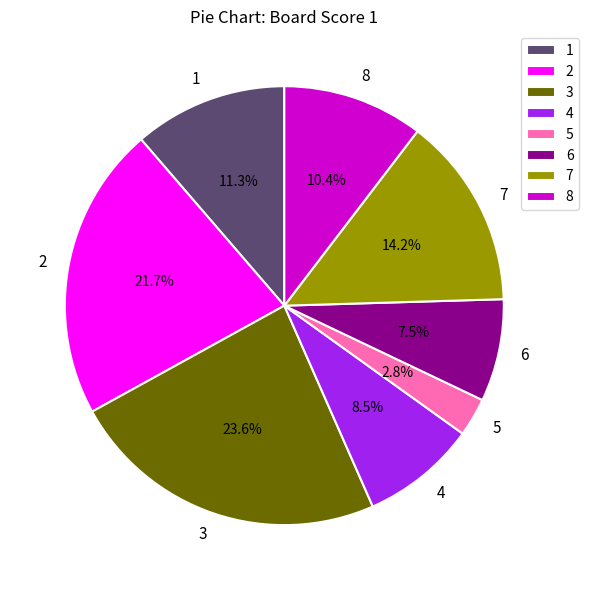

Do 2 and 5 together represent more than half of the pie?

No